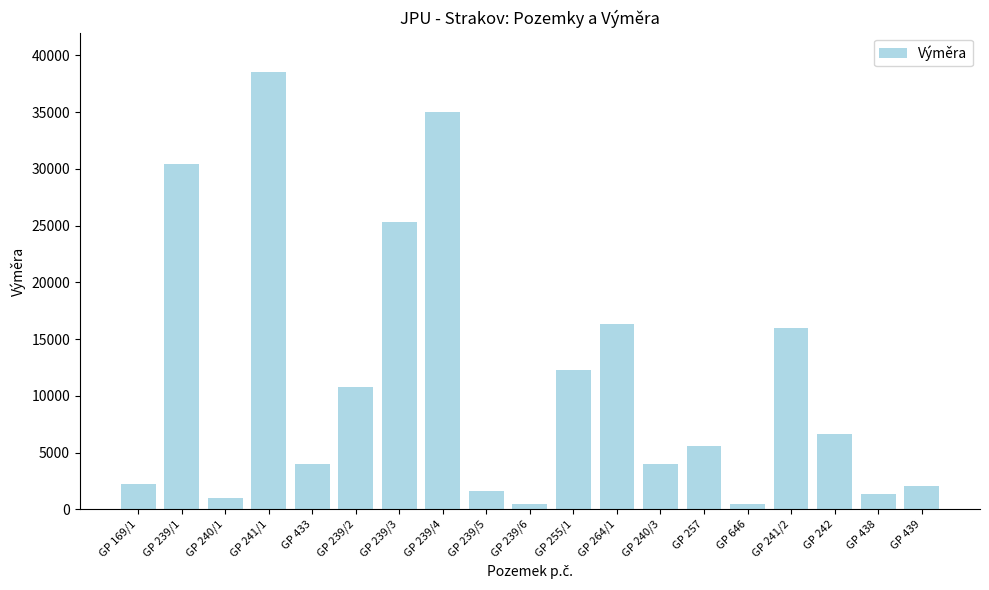

What is the change in value from GP 264/1 to GP 257?

-10736